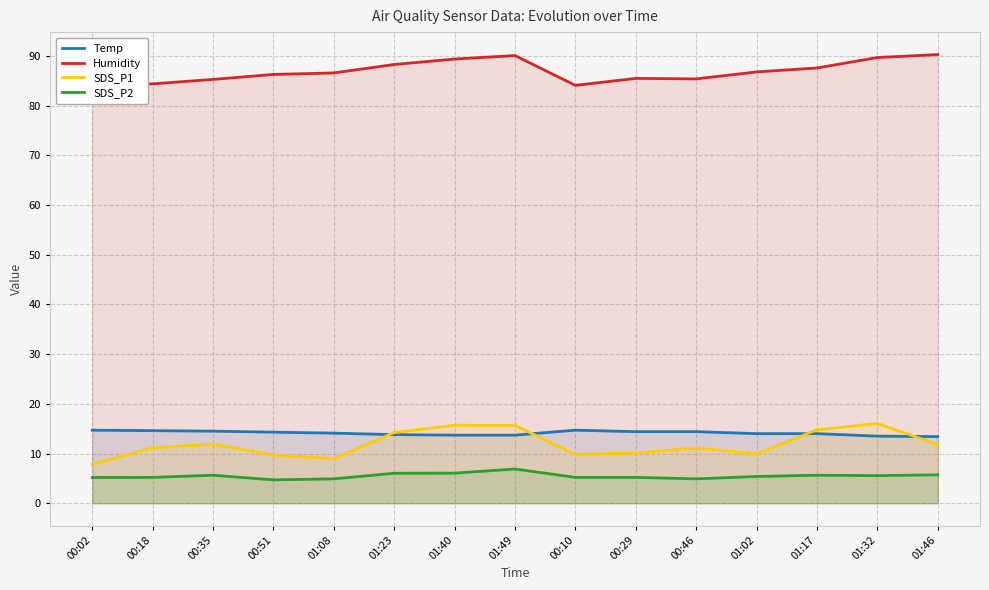

At 01:23, list the series in order from smallest to largest.

SDS_P2, Temp, SDS_P1, Humidity